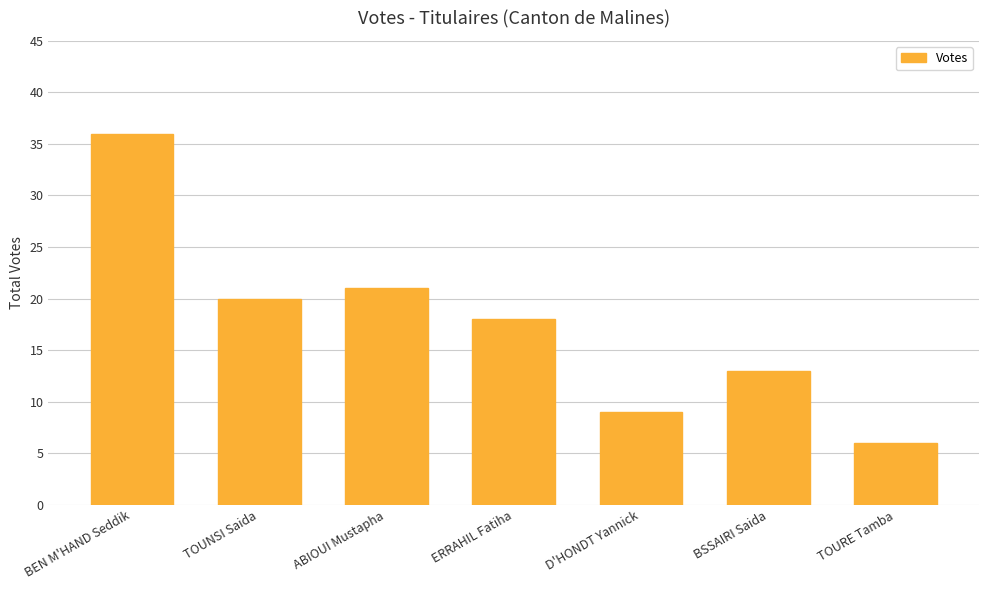

Between BSSAIRI Saida and TOUNSI Saida, which is larger?

TOUNSI Saida